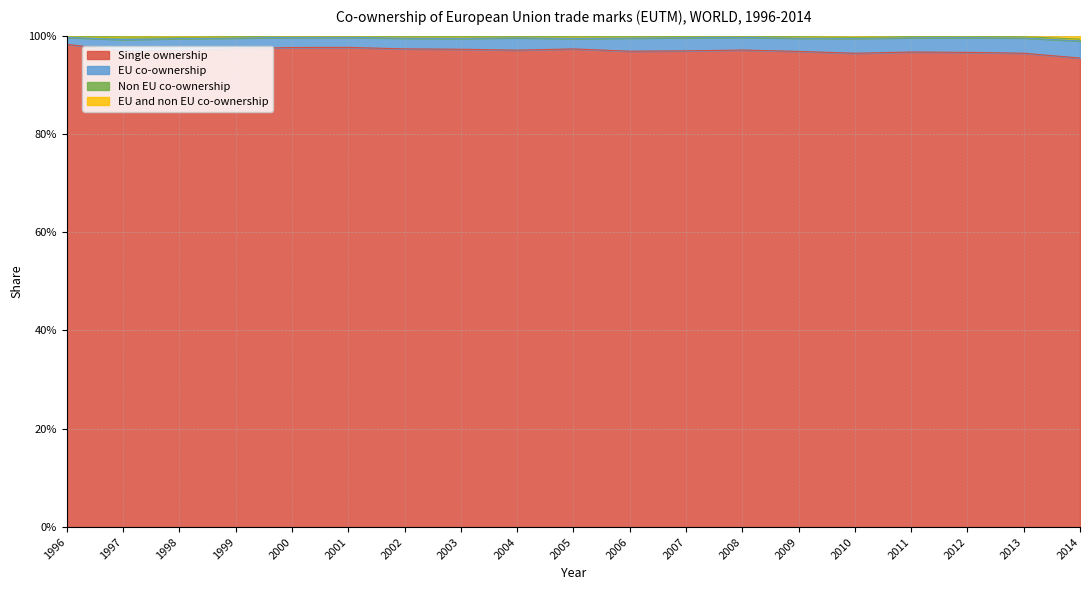

How many Single ownership values are between 0 and 1?

19